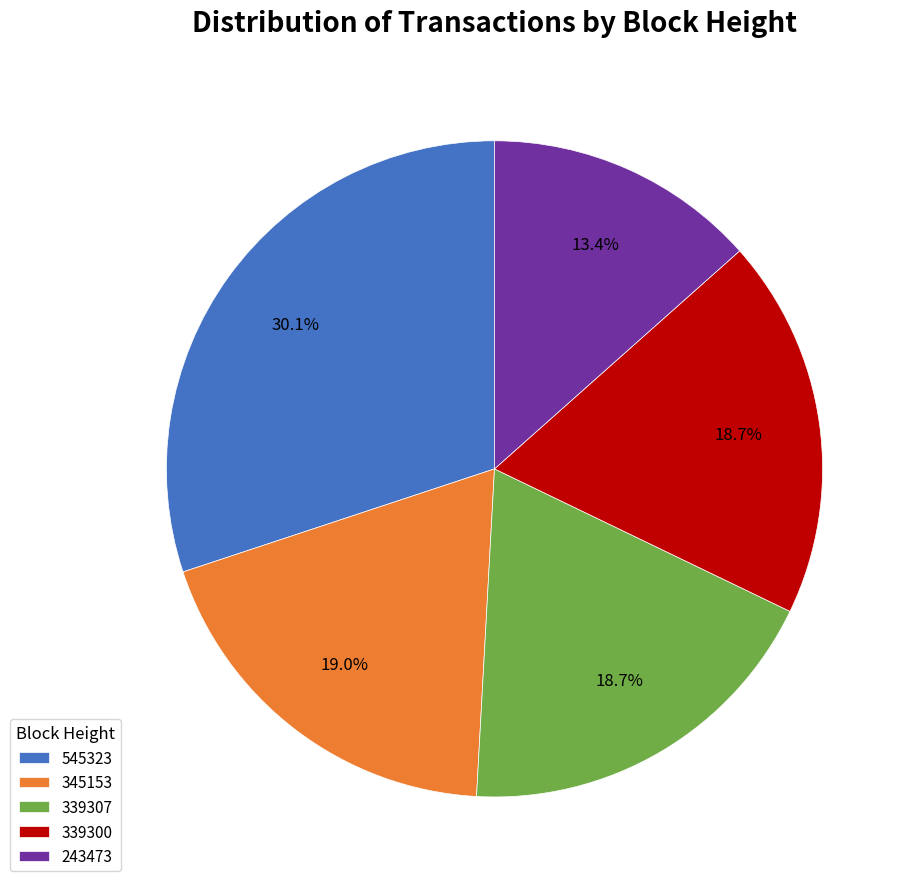

What percentage is the 243473 slice, to the nearest percent?

13%